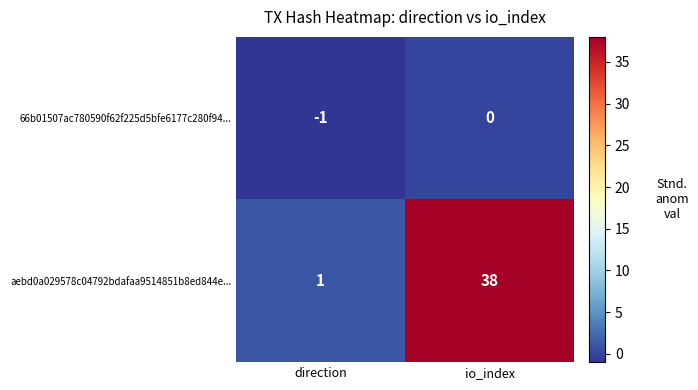

Which series has the largest range (max minus min)?

aebd0a029578c04792bdafaa9514851b8ed844e...